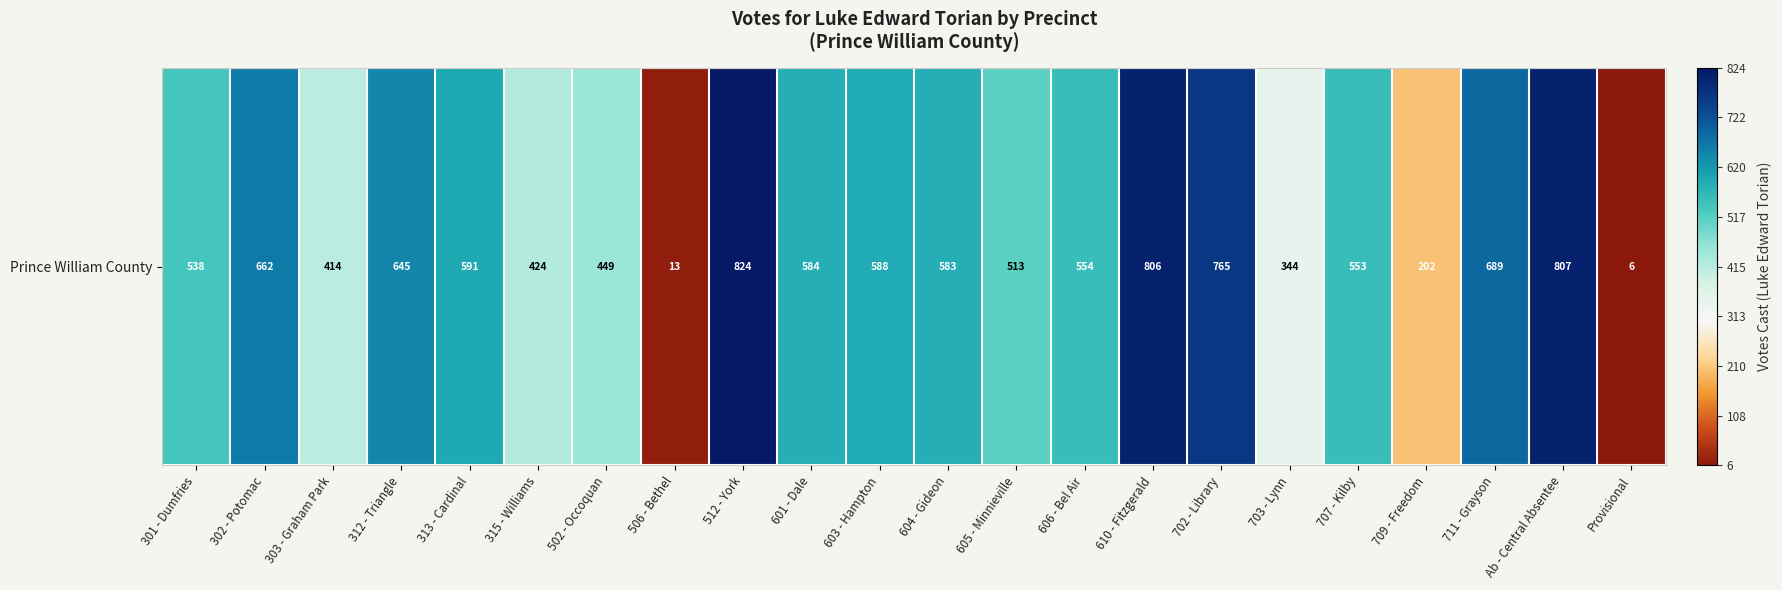

What is the ratio of the value at 315 - Williams to the value at 709 - Freedom?

2.1